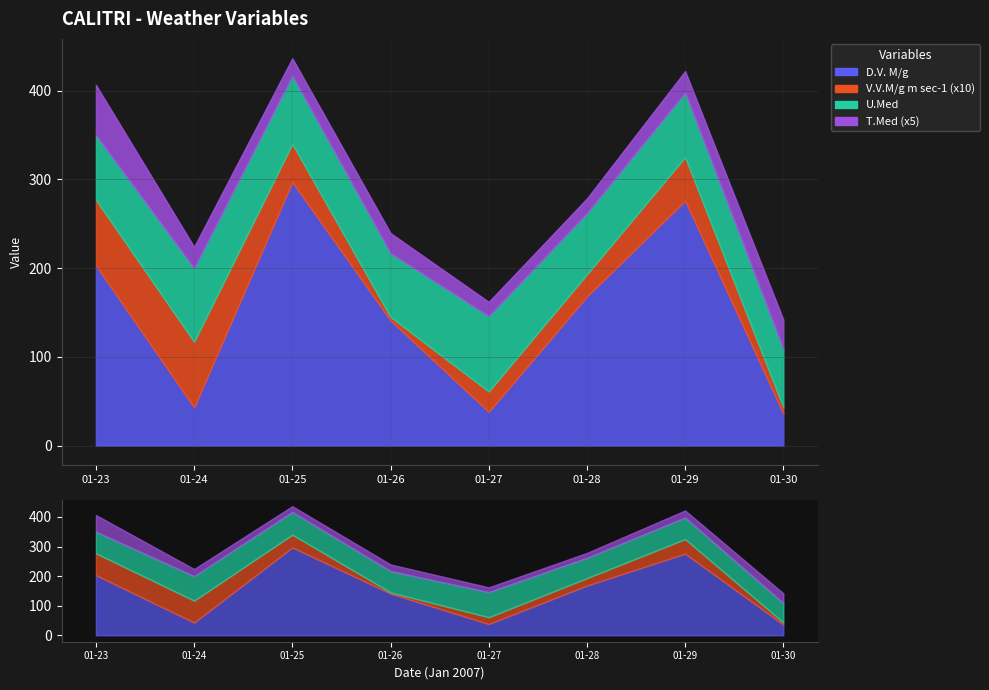

Reading left to right, what are all the values shown in this chart?

D.V. M/g: 203.0	43.0	297.0	141.0	38.0	168.0	276.0	36.0
V.V.M/g m sec-1: 7.4	7.4	4.3	0.4	2.3	2.5	4.9	0.7
U.Med: 73.0	83.0	77.0	72.0	85.0	69.0	73.0	66.0
T.Med: 11.3	4.8	3.9	4.5	3.2	3.3	4.8	6.6